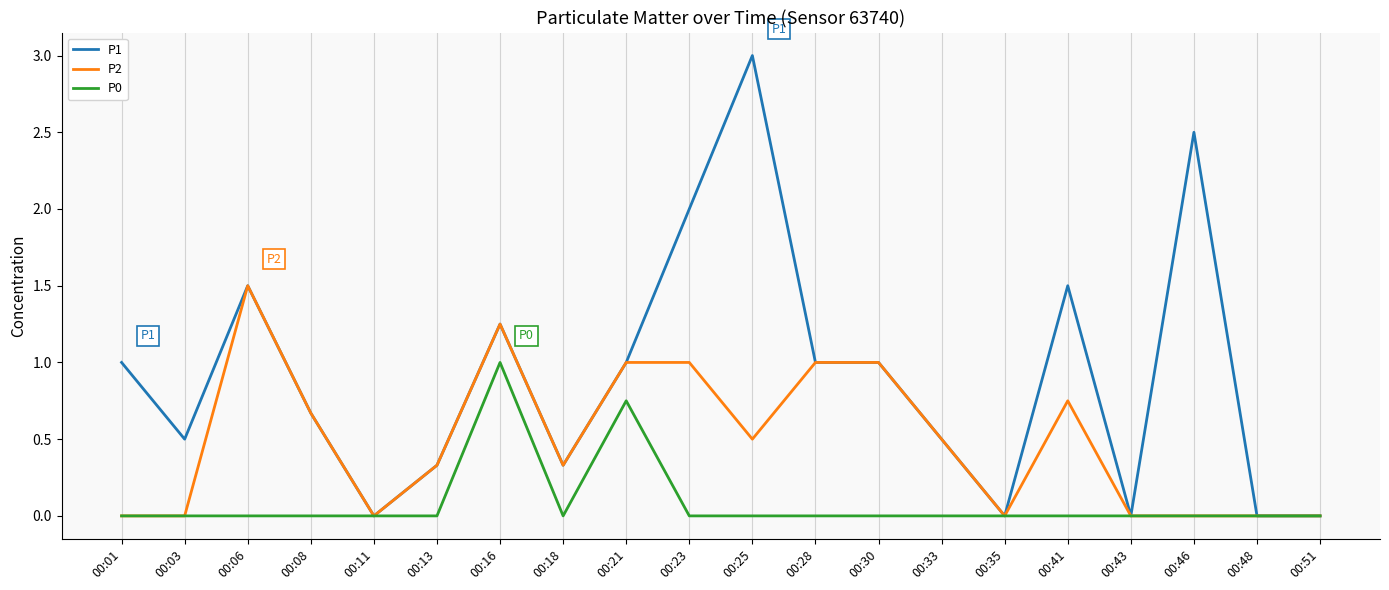

Rank the series by their maximum value, from highest to lowest.

P1, P2, P0